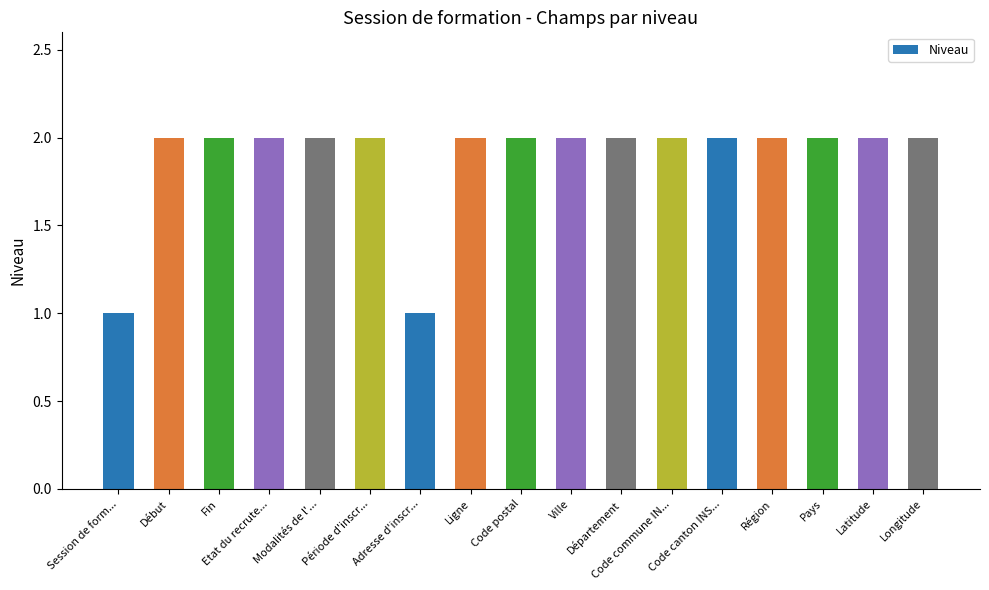

How many categories are shown in the chart?

17